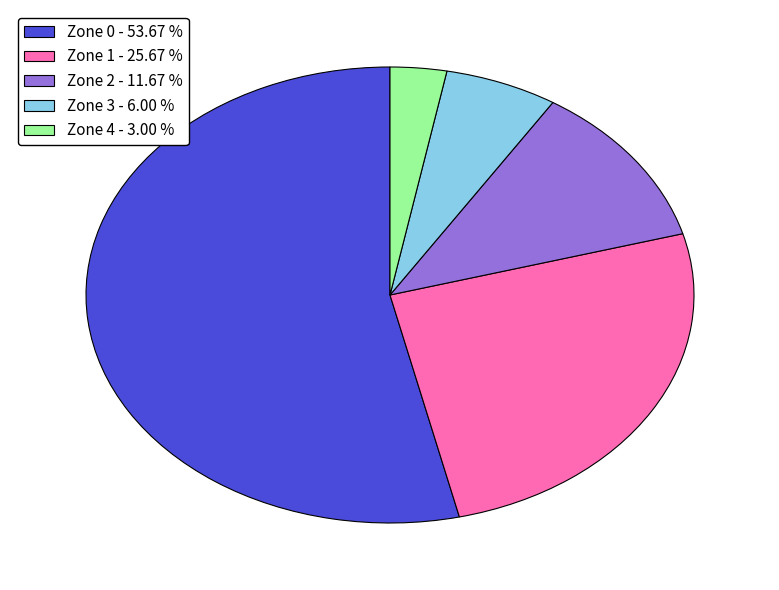

What is the ratio of the value at Zone 0 to the value at Zone 2?

4.6